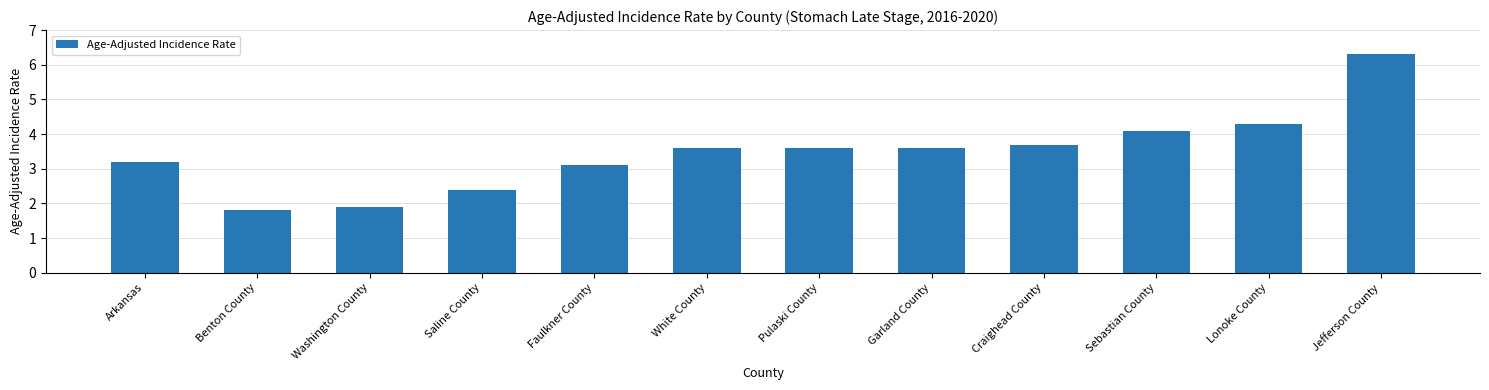

Read the value at Arkansas.

3.2